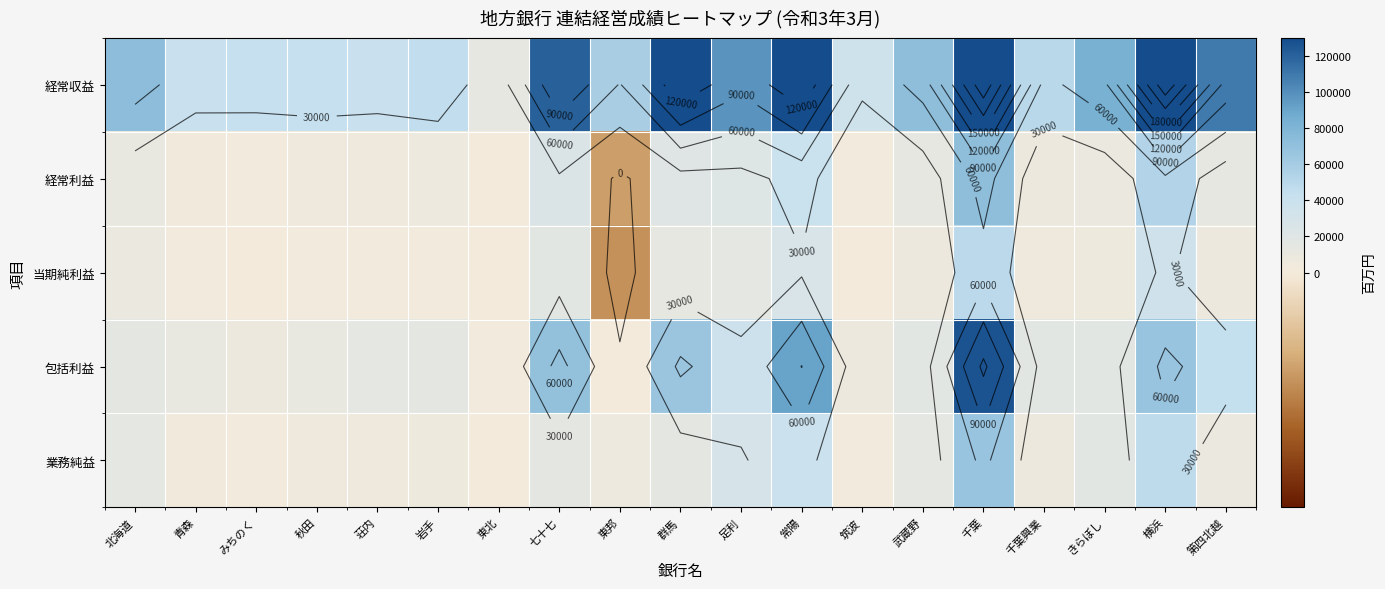

At which category is the sum across all series the highest?

千葉